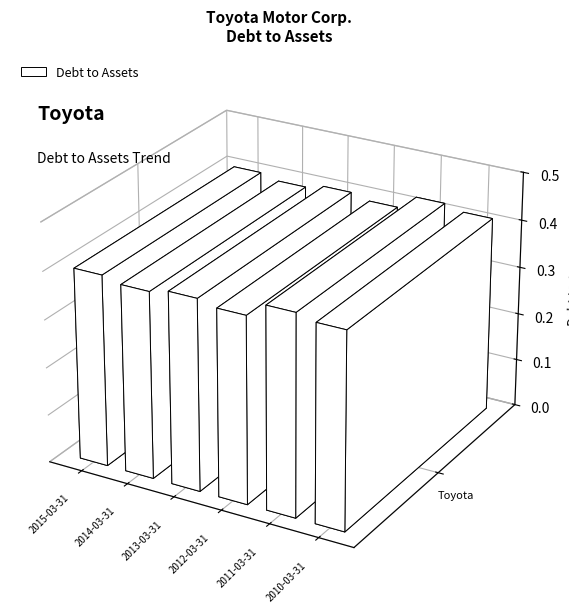

At which category does the chart reach its minimum across all series?

2014-03-31